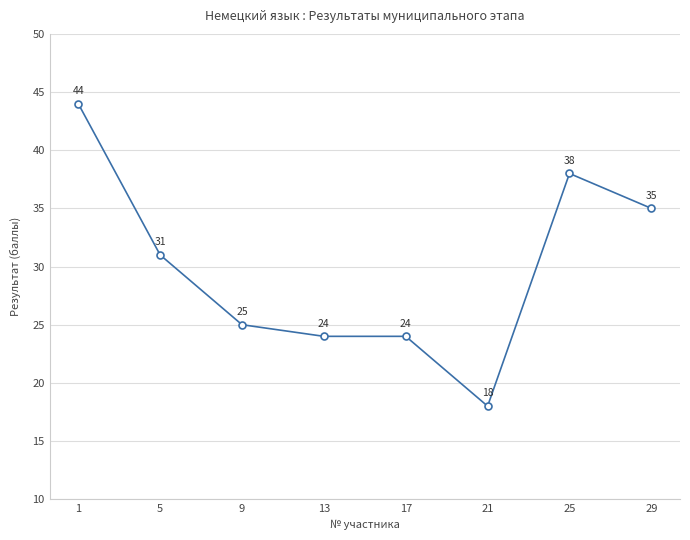

Read the value at 5.

31